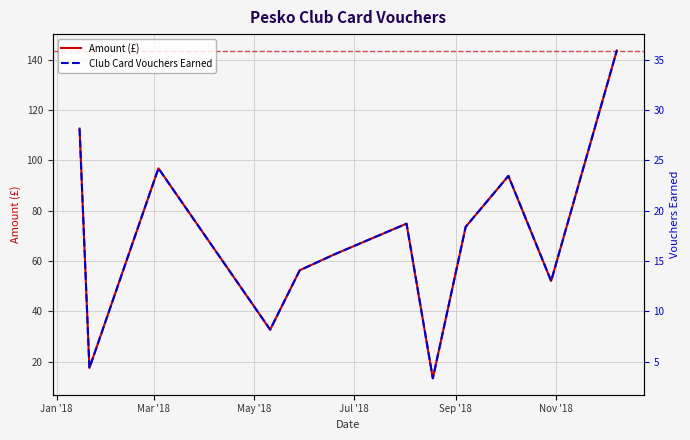

What is the maximum value shown in the chart?

143.7